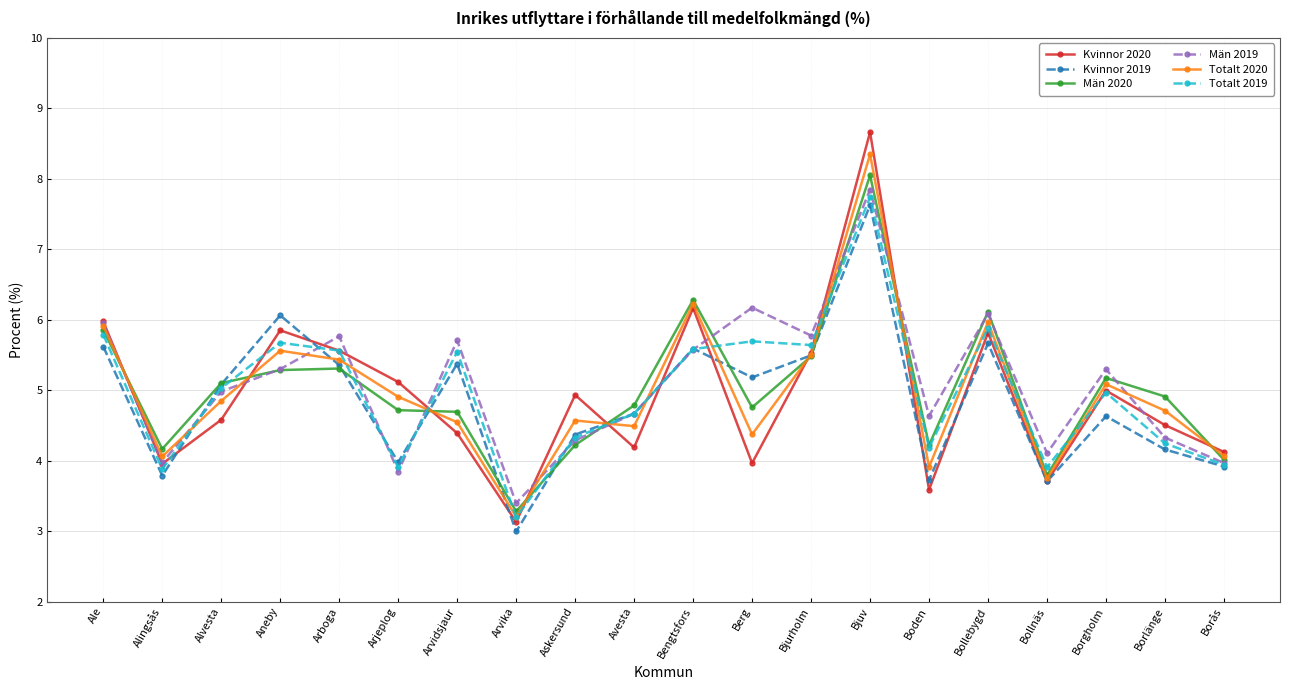

What is the difference between the highest and lowest values at Borås?

0.2